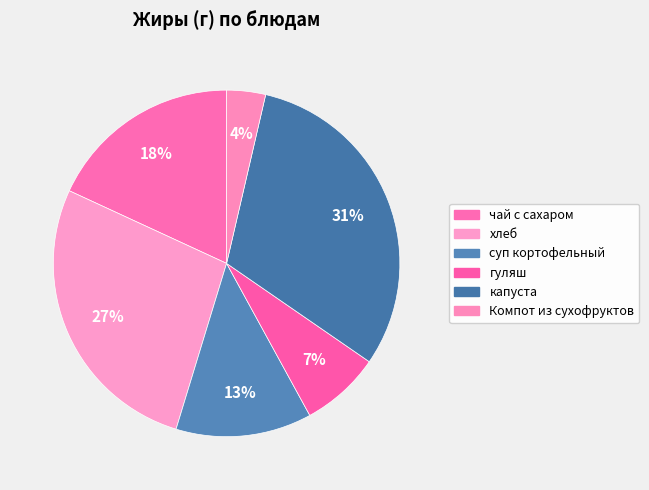

How many segments does this pie chart have?

6